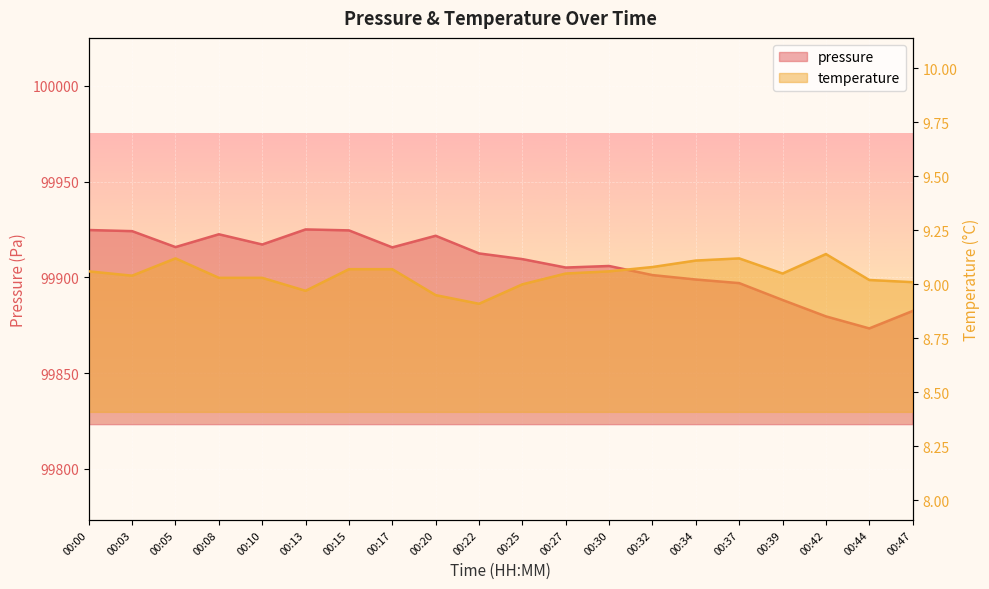

True or false: pressure has more than 0 points higher than both neighbors.

True